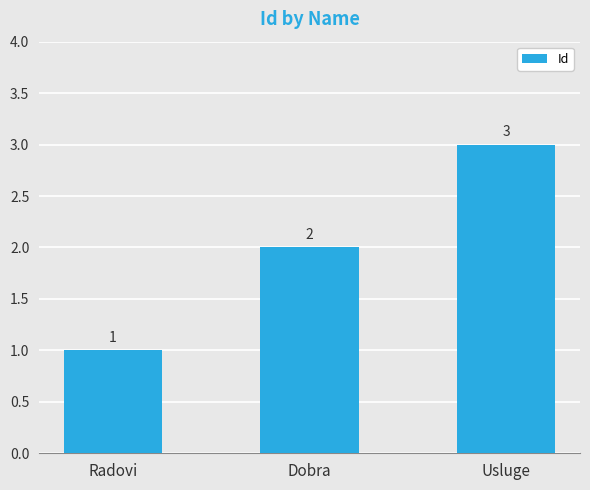

What value does the data have at Radovi?

1